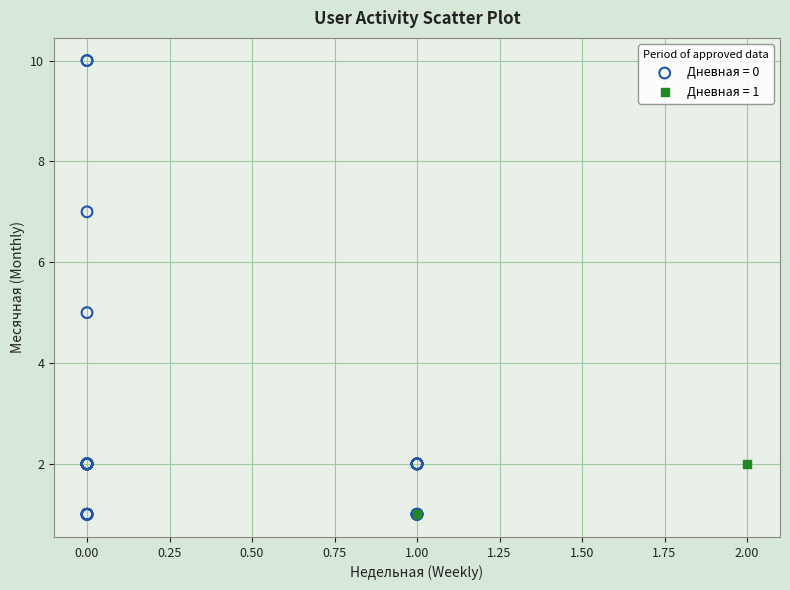

What are all the series names shown in the legend?

Дневная = 0, Дневная = 1